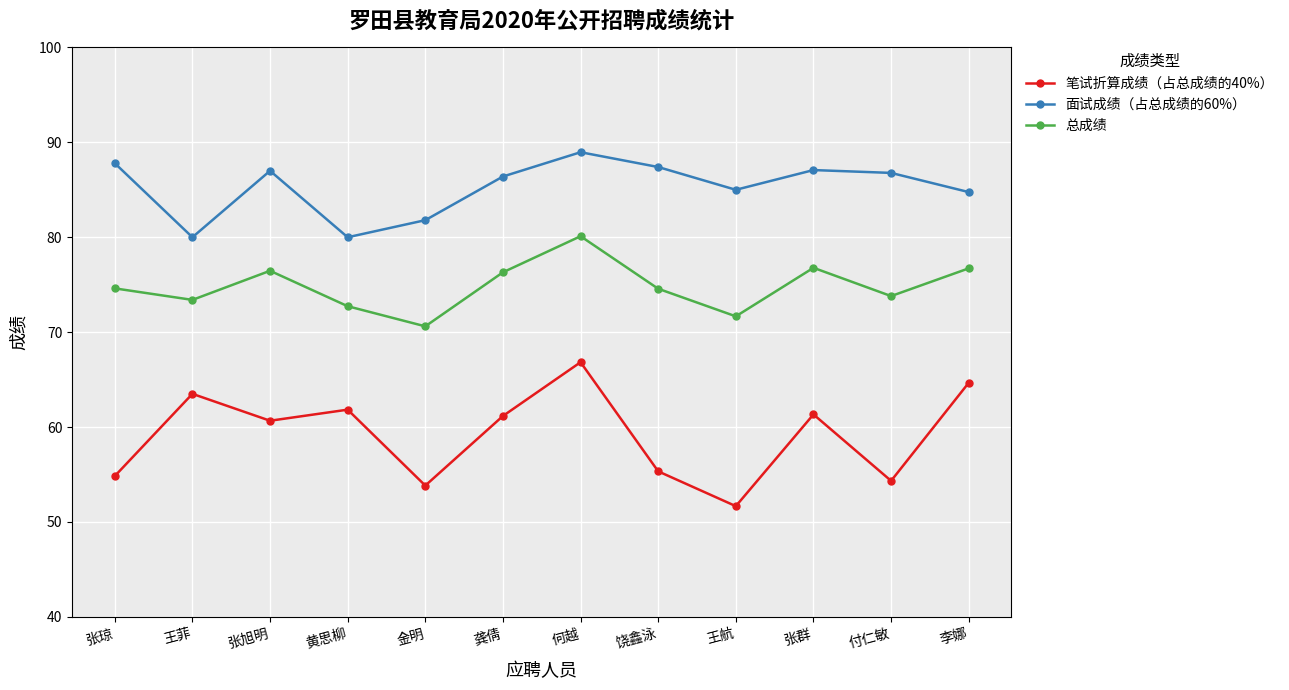

How many data points does each series have?

12